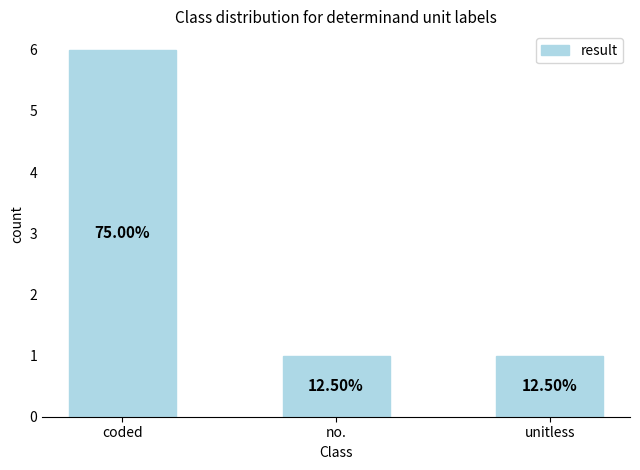

Rank the categories by value from highest to lowest.

coded, no., unitless